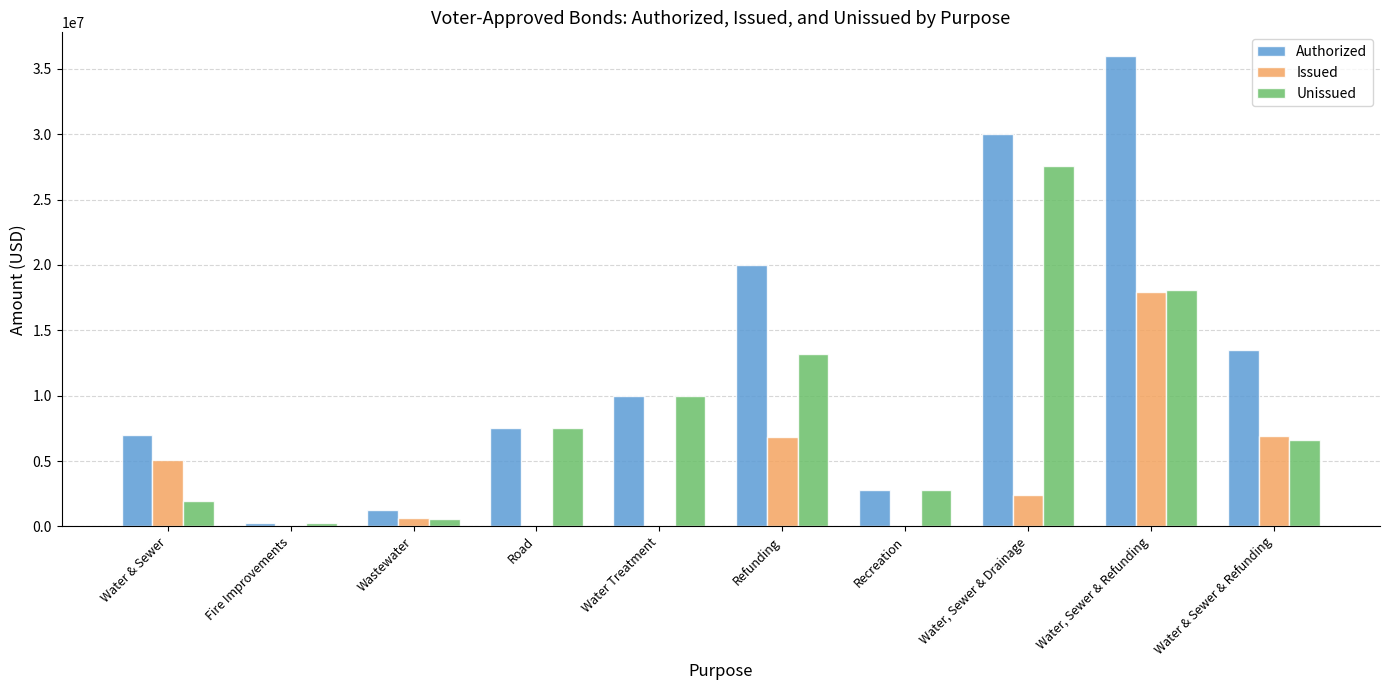

What is the highest value of the Authorized series?

36000000